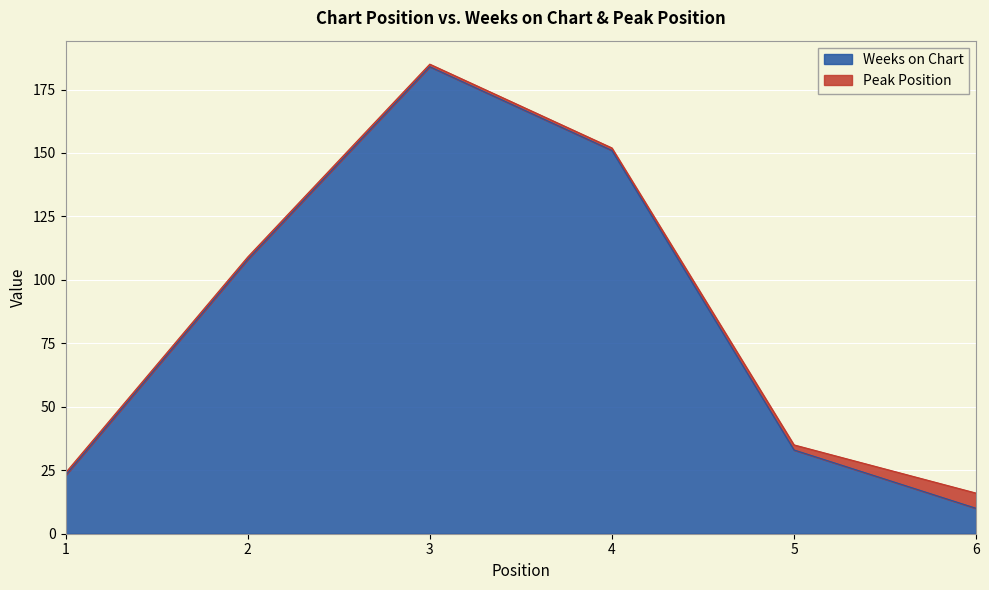

What is the value of the 2nd point from the left?

108